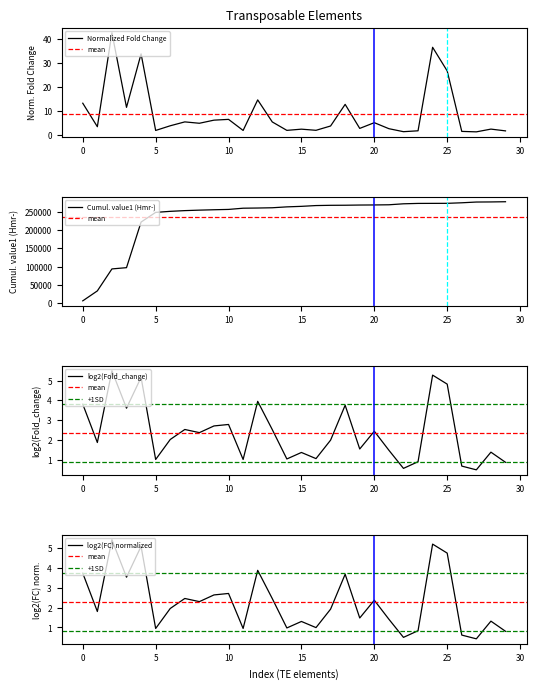

The Normalized Fold Change series shows 6.6 at 10. True or false?

True